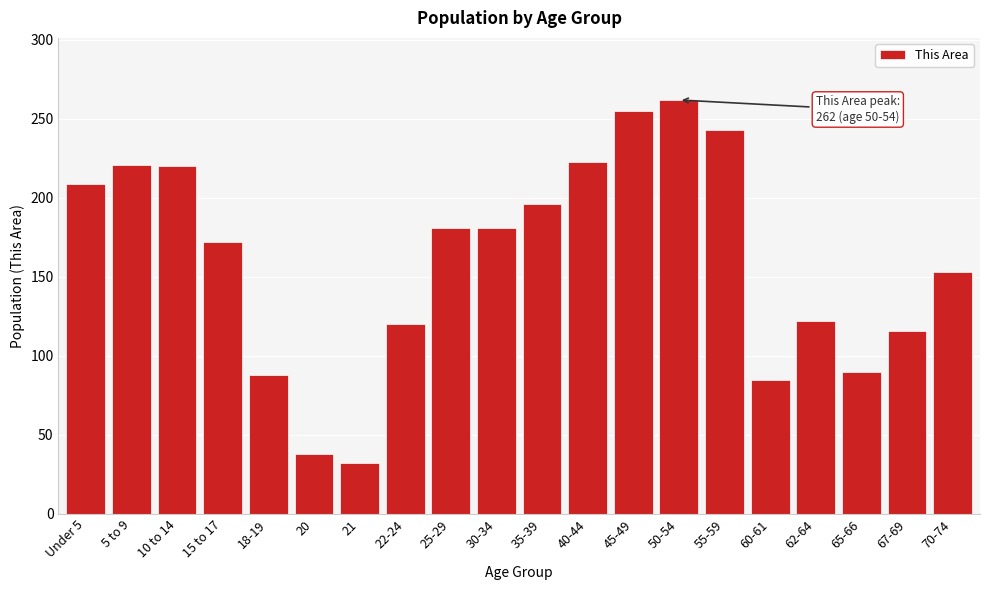

What value does the data have at 22-24, to the nearest 5?

120